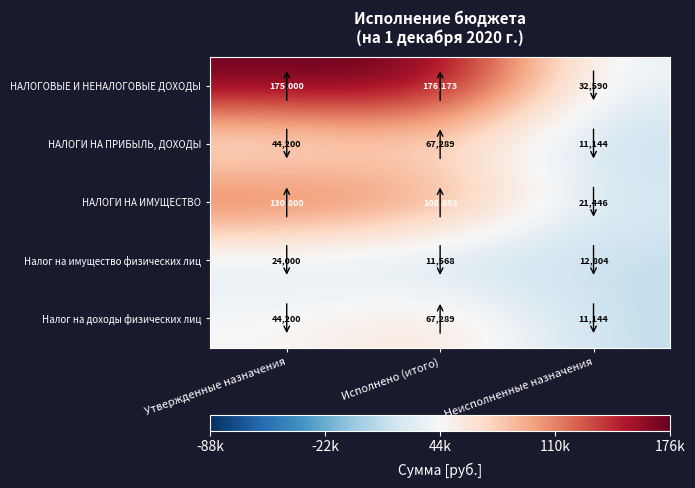

Is it true that Налог на доходы физических лиц equals 67289 at Исполнено (итого)?

True